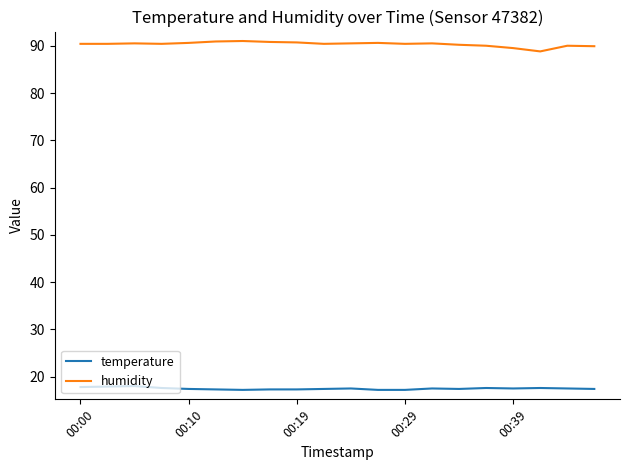

What is the minimum value for humidity?

88.8